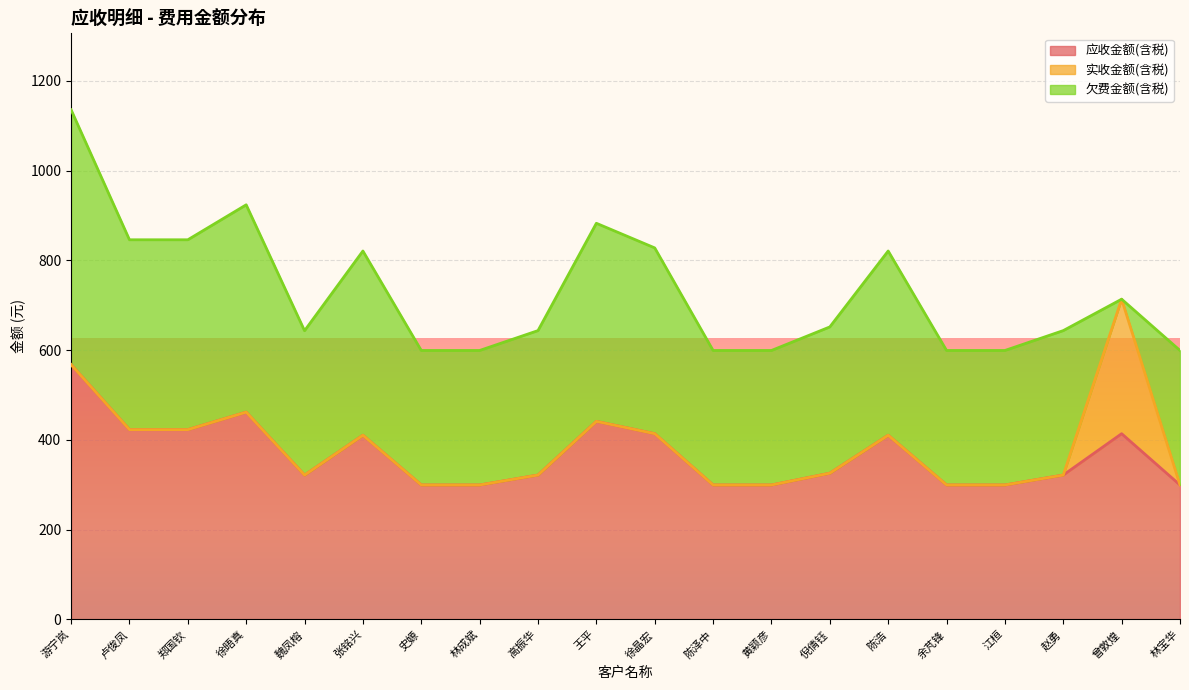

What position from the left is 赵勇?

18